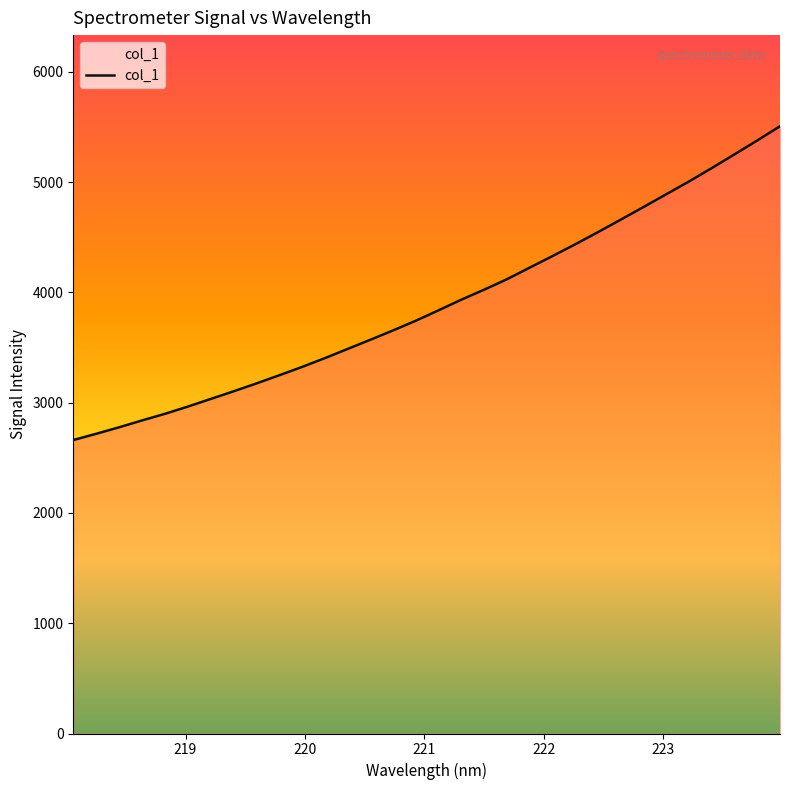

How many lines are shown in the chart?

1